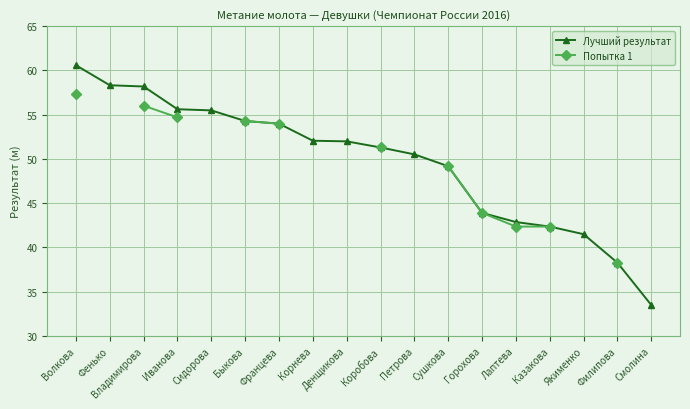

True or false: Лучший результат and Попытка 1 cross at least once.

False